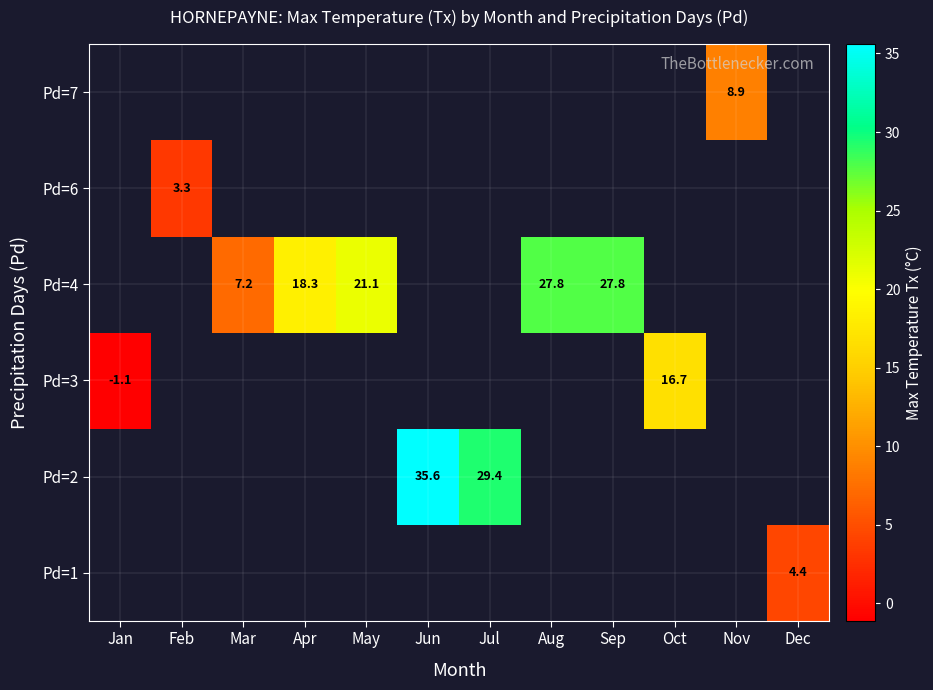

Is it true that Pd=2 equals 29.4 at Jul?

True